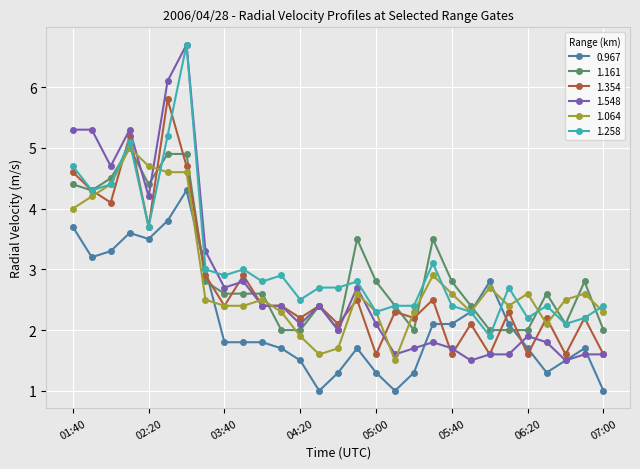

What is the value of the 1.548 point at the 13th from the left?

2.1